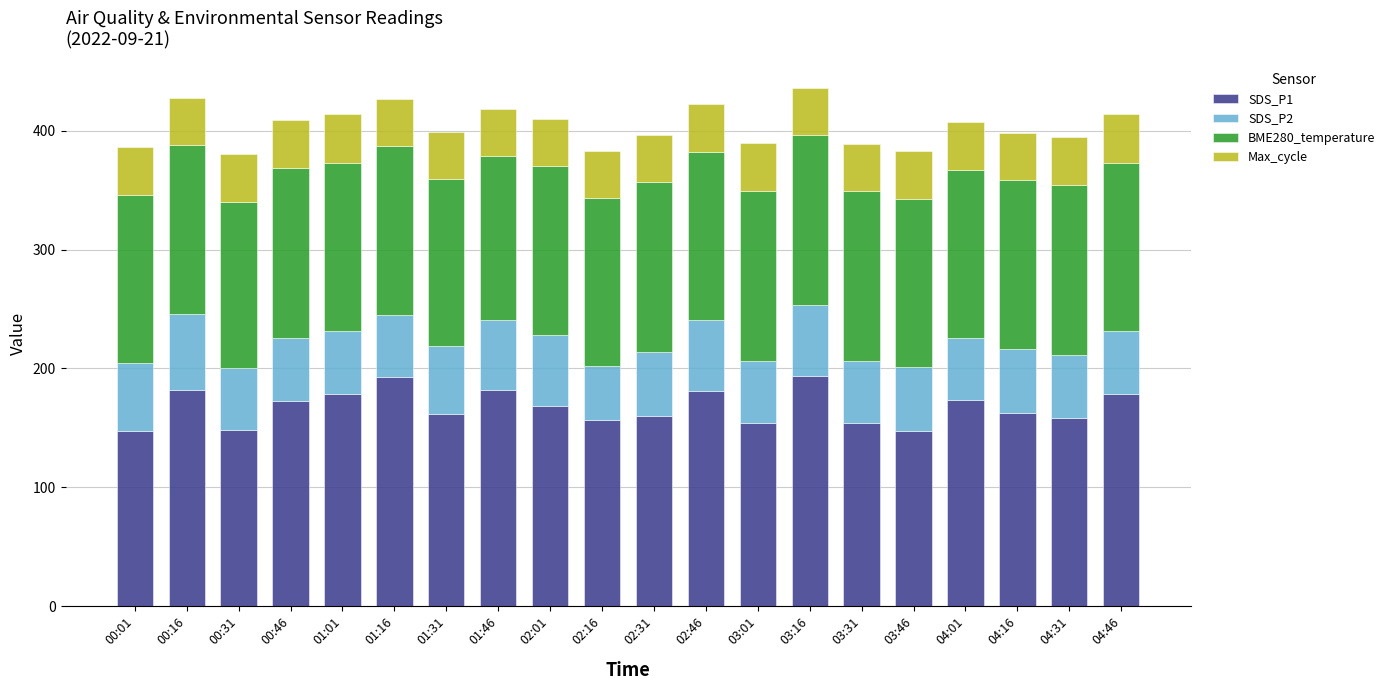

What is the total value across all series at 01:16?

427.0